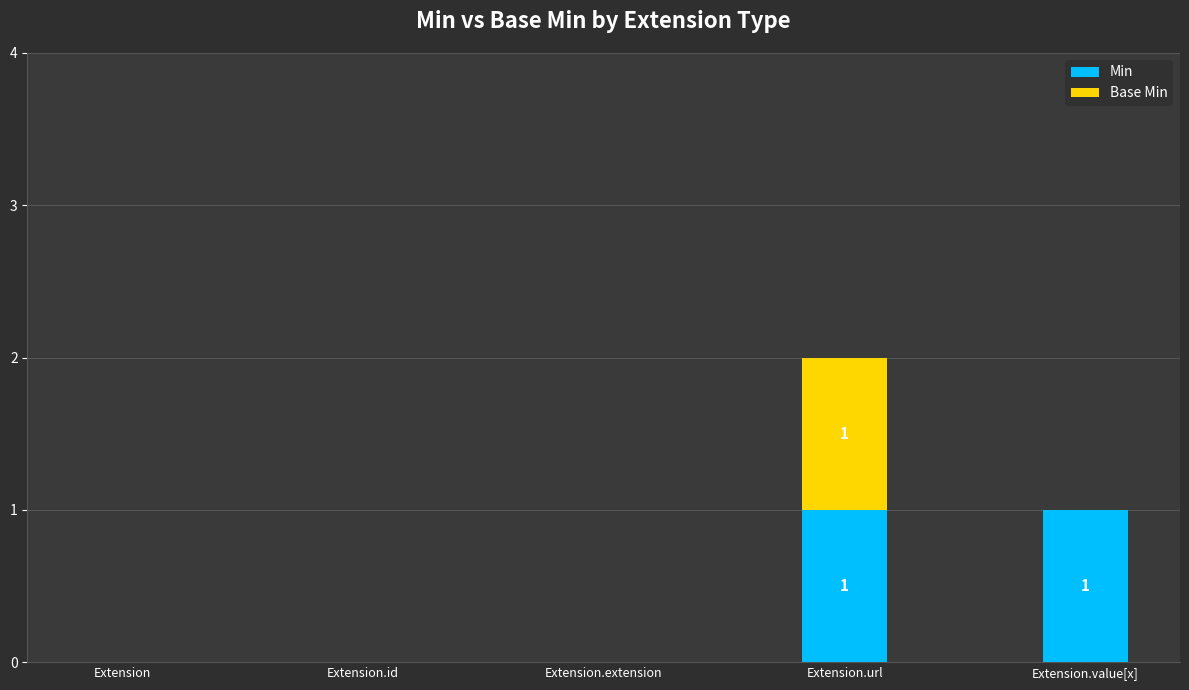

True or false: Min has a value of 0 at Extension.id.

True